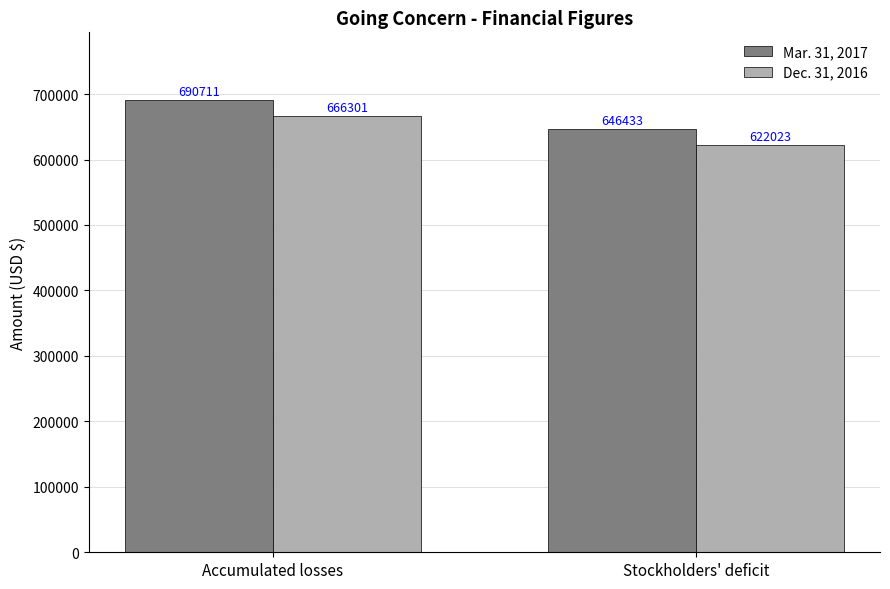

Rank the series by their average value, from lowest to highest.

Dec. 31, 2016, Mar. 31, 2017